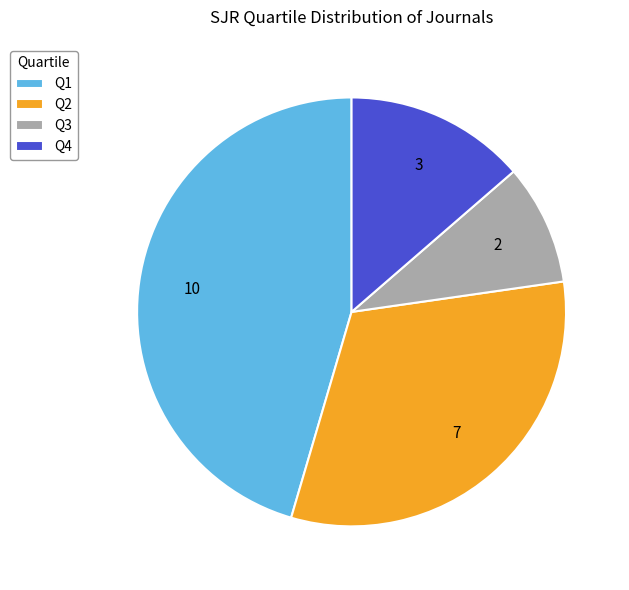

Rank the categories by value from highest to lowest.

Q1, Q2, Q4, Q3